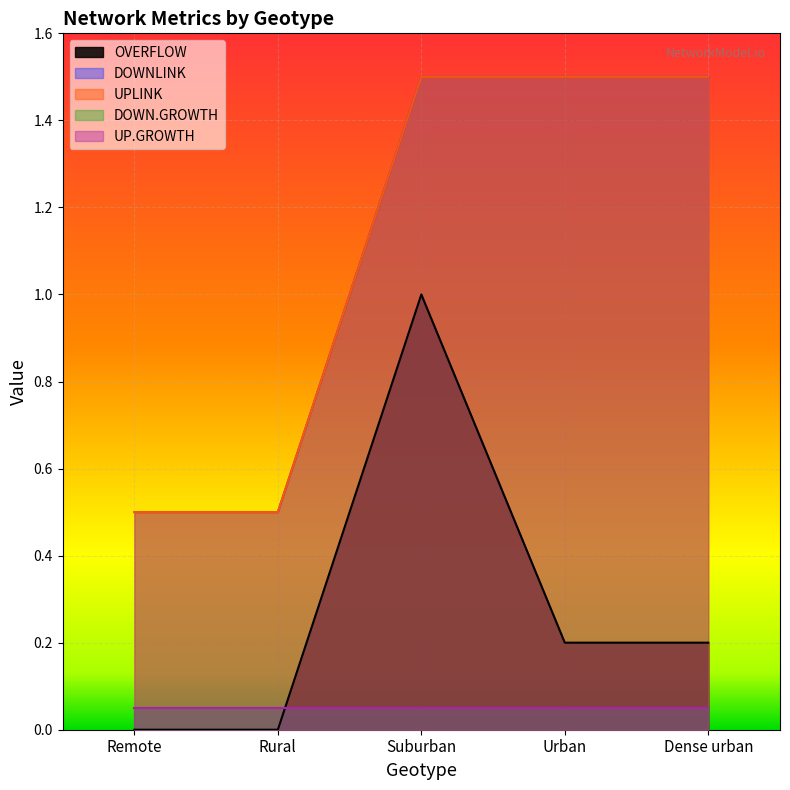

True or false: OVERFLOW and DOWNLINK intersect in this chart.

False